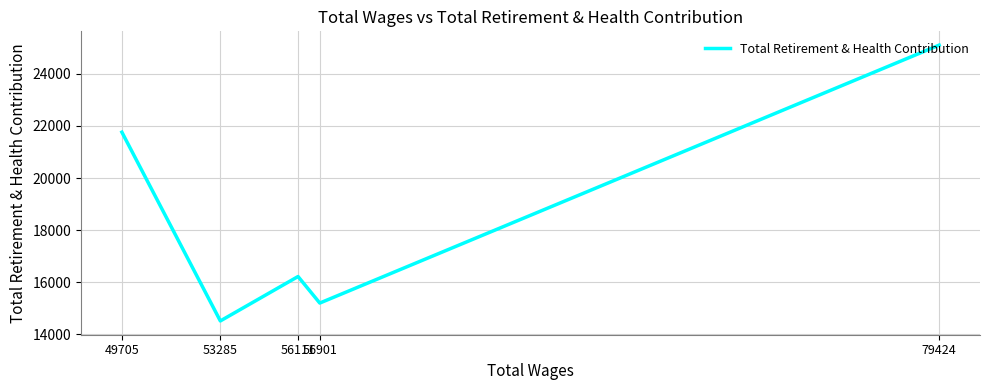

Does the chart have visible grid lines?

Yes